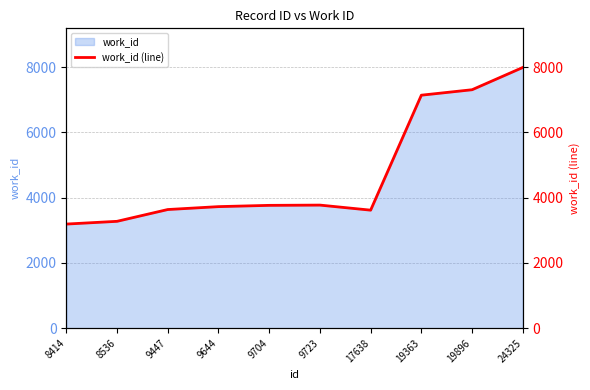

What is the difference between the values at 9644 and 19896?

3579